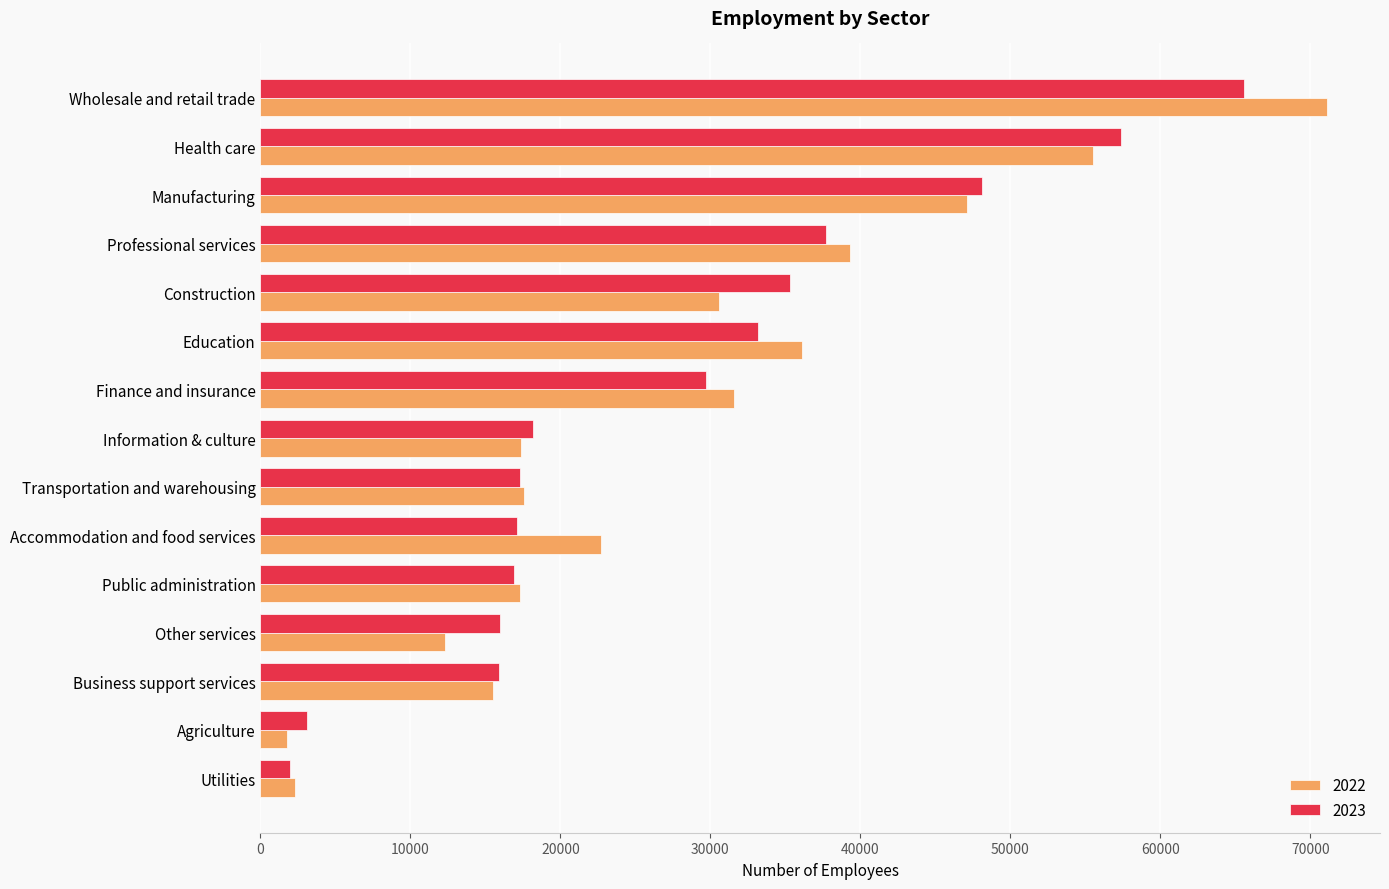

List the series in order of their peak value, lowest first.

2023, 2022